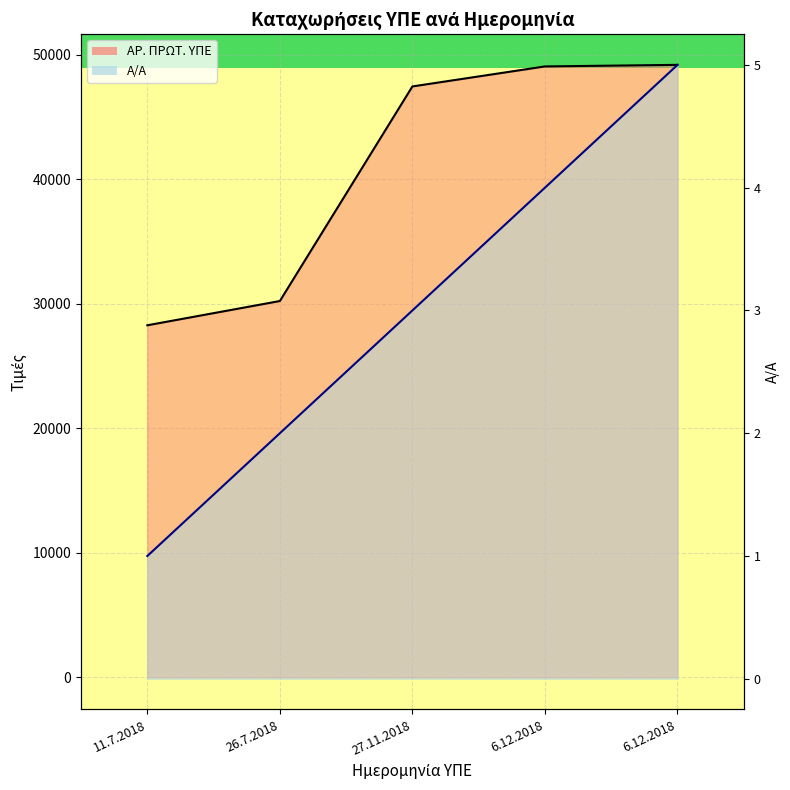

At which category is the sum across all series the highest?

6.12.2018